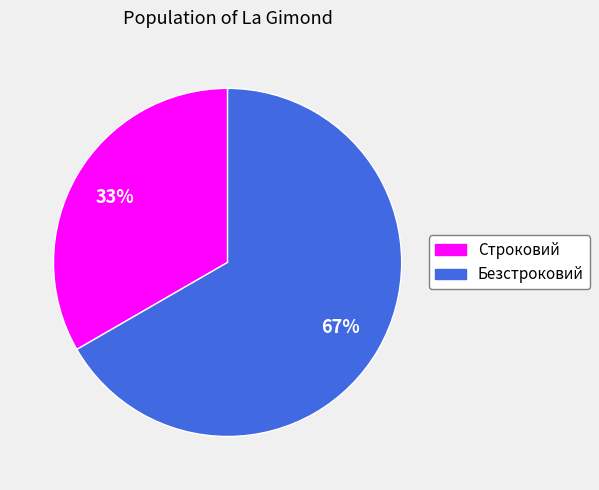

How many slices are in this pie chart?

2